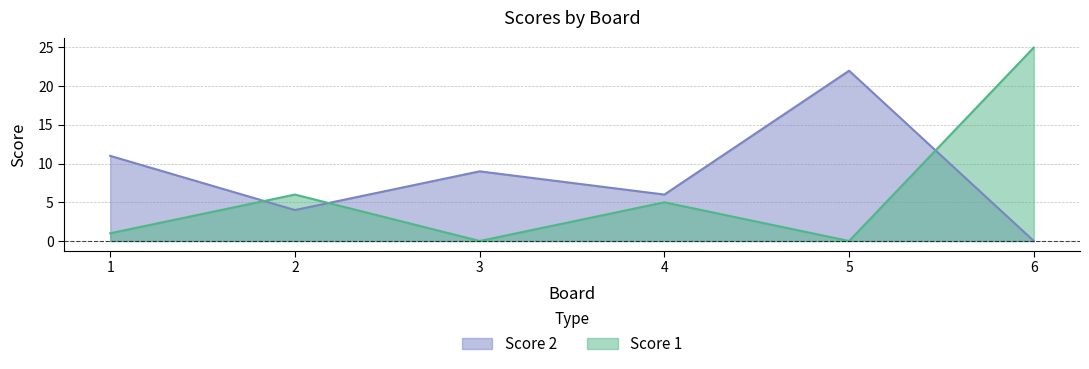

At which category does Score 1 reach its first local peak?

2